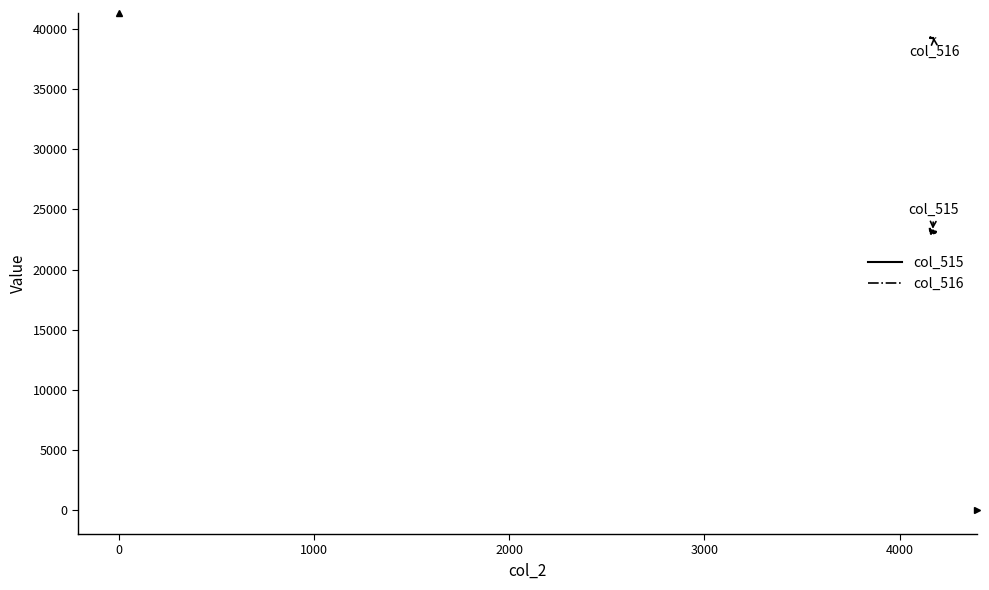

What is the maximum value for col_515?

23376